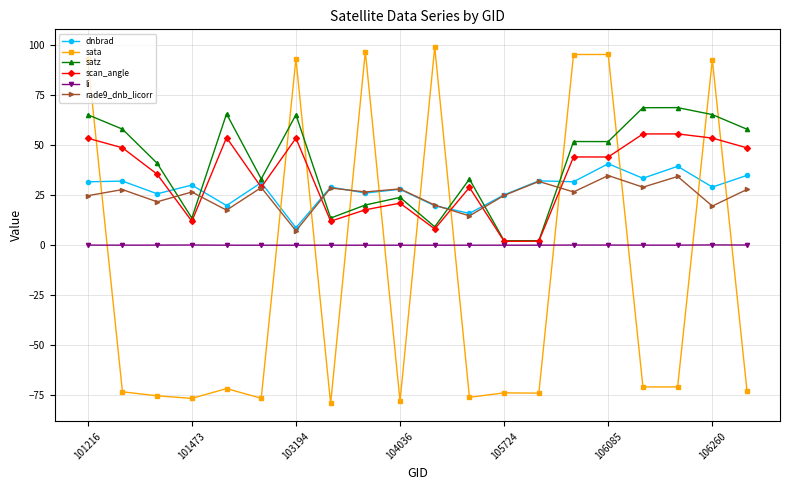

Which series has the largest range (max minus min)?

sata